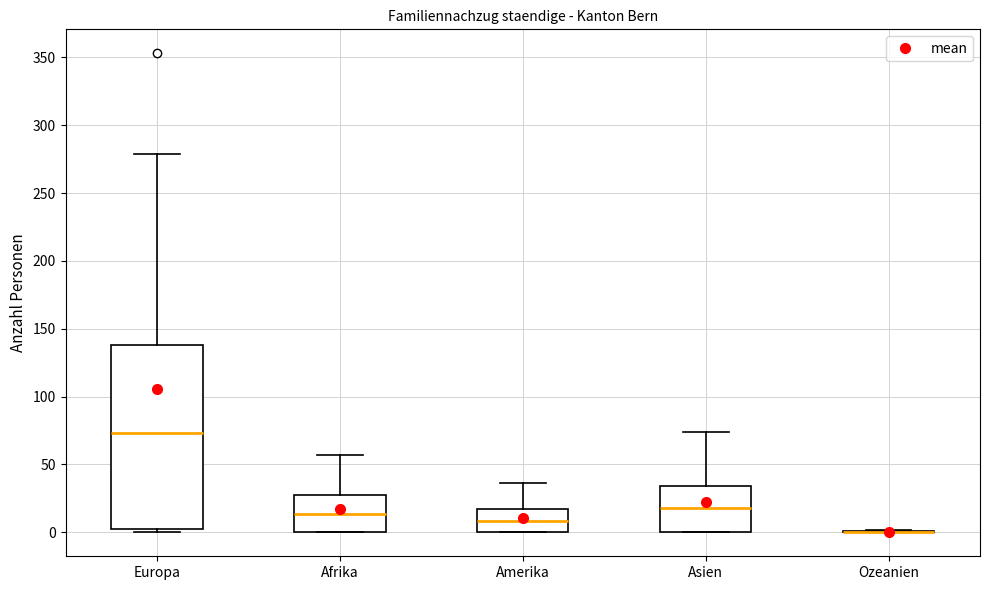

Reading left to right, read every box against the y-axis: the position of its median line, the range the box covers, and the ends of its whiskers. The values are not printed on the chart, so give them approximately, as read against the axis.

Europa: median 75, box 5 to 140, whiskers 0 to 280
Afrika: median 15, box 0 to 30, whiskers 0 to 55
Amerika: median 10, box 0 to 15, whiskers 0 to 35
Asien: median 20, box 0 to 35, whiskers 0 to 75
Ozeanien: box collapsed to a line at 0, whiskers 0 to 0